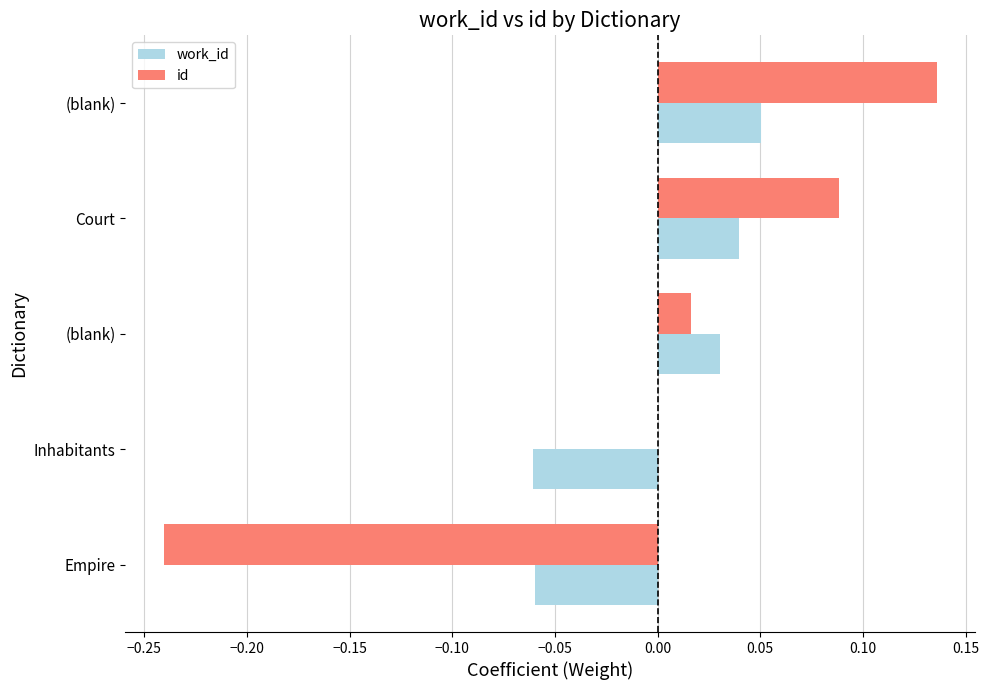

How many positive values does the work_id series have?

3